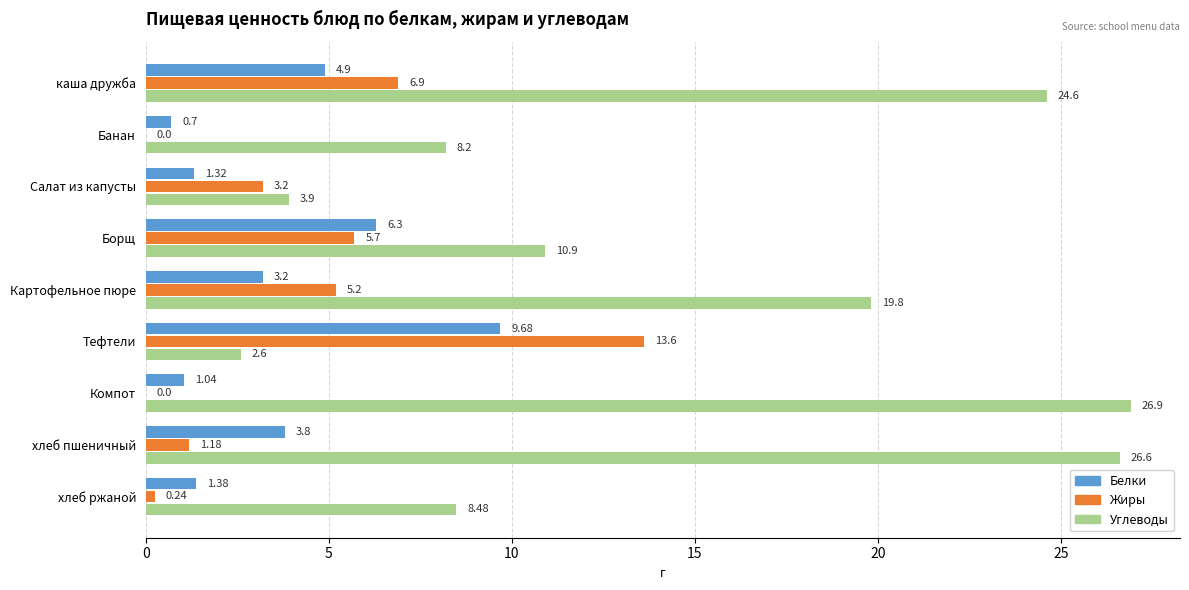

Where is Жиры nearest to the value 6?

Борщ